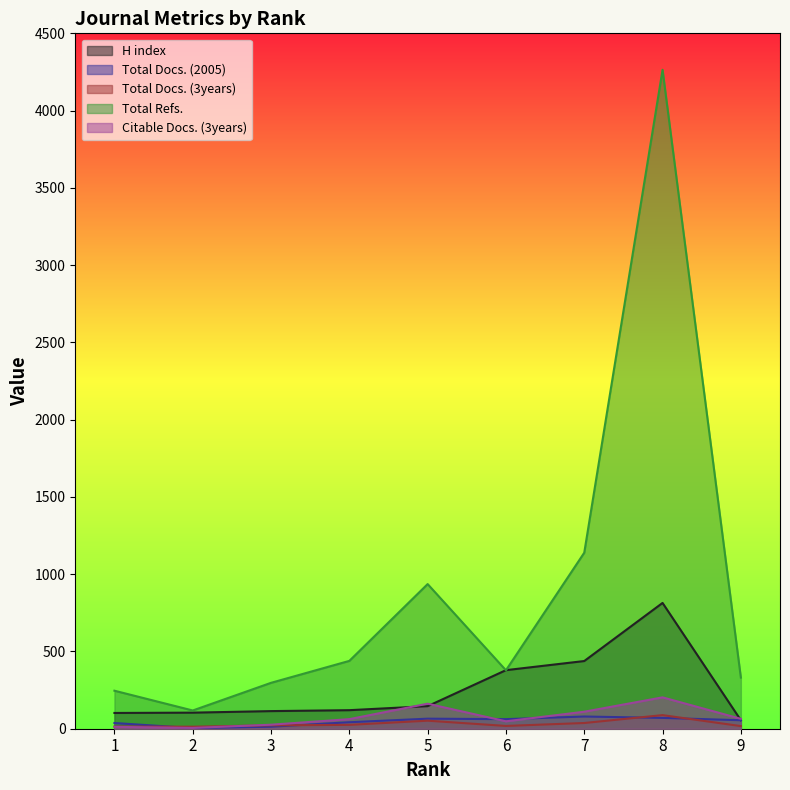

List the labels in order of Total Docs. (3years) value, largest first.

8, 5, 7, 4, 3, 6, 9, 1, 2